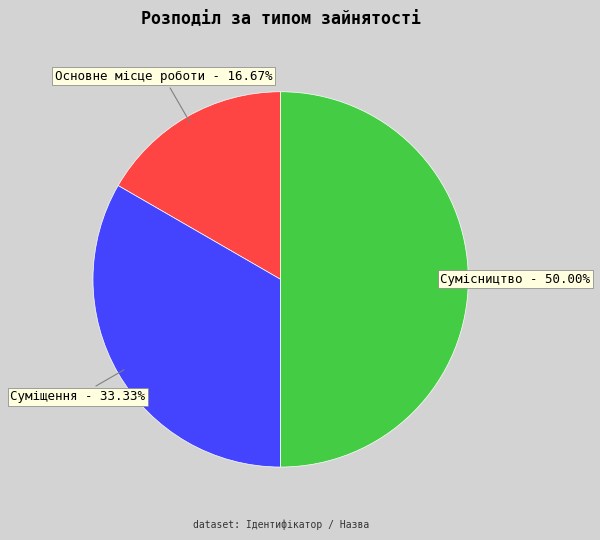

To the nearest percent, what is the combined percentage of Суміщення and Основне місце роботи?

50%